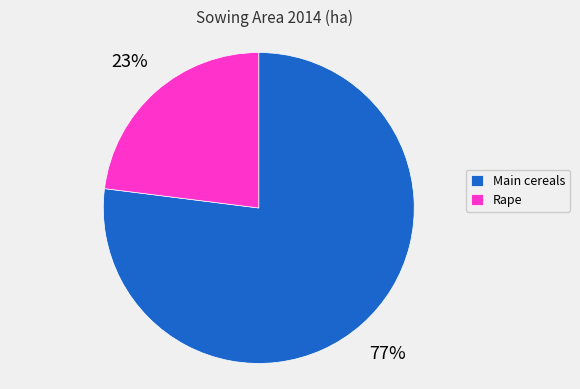

How many segments does this pie chart have?

2